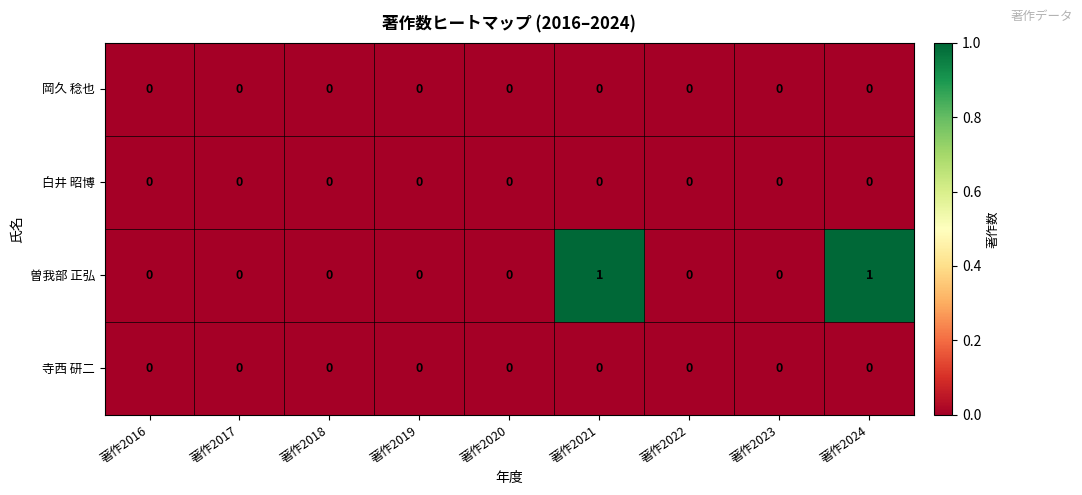

Which series has the largest range (max minus min)?

曽我部 正弘